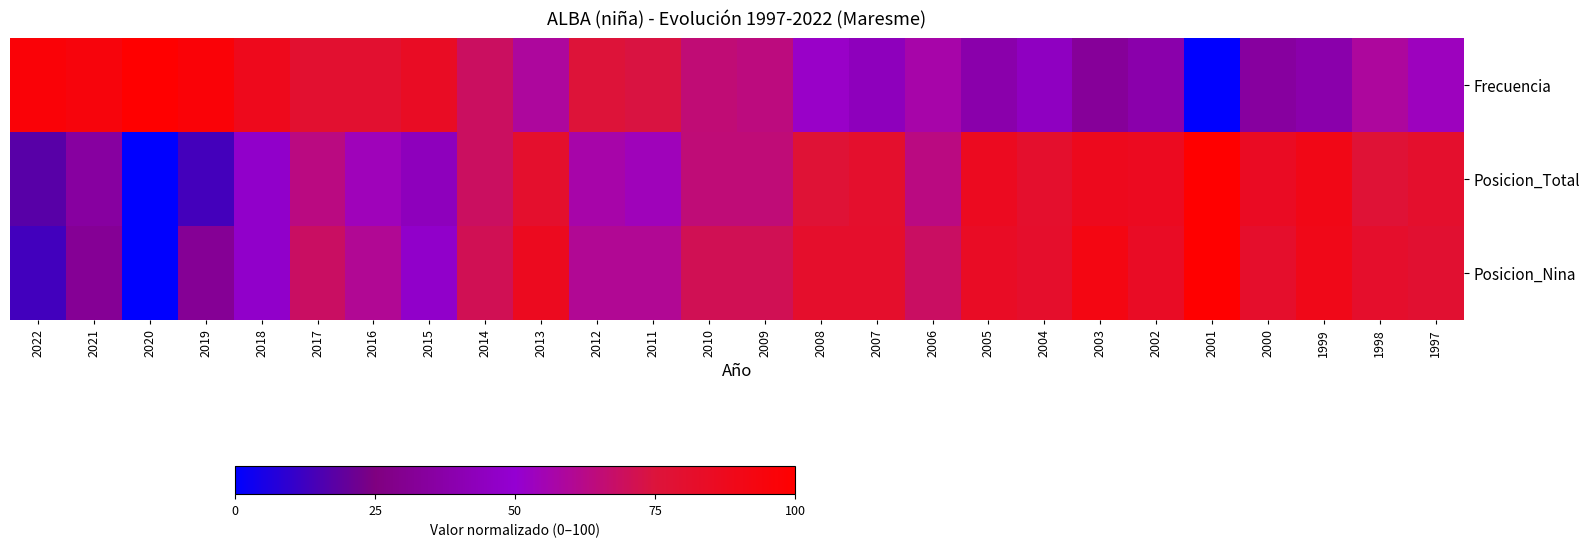

Which label corresponds to the smallest value in the chart?

2001